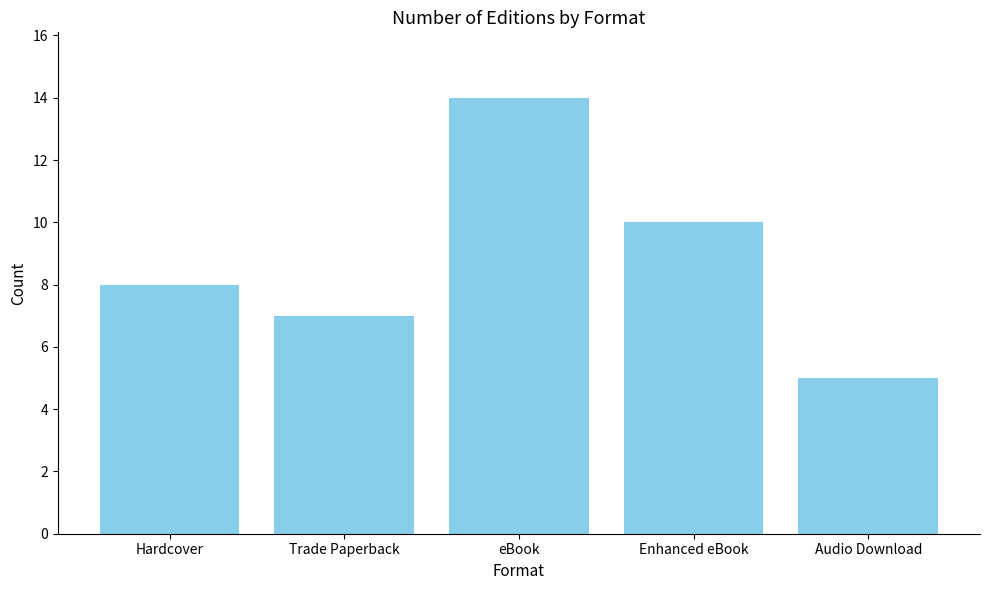

Are the bars horizontal?

No